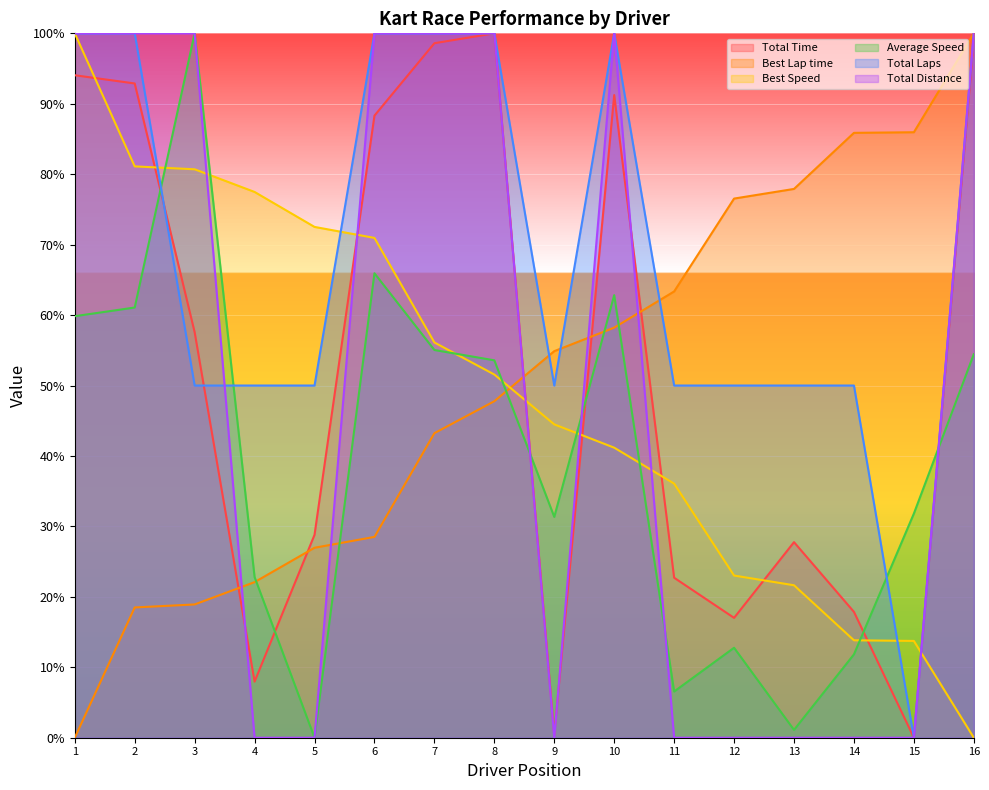

Is the value of Total Laps at 7 greater than the value of Total Time at 6?

Yes